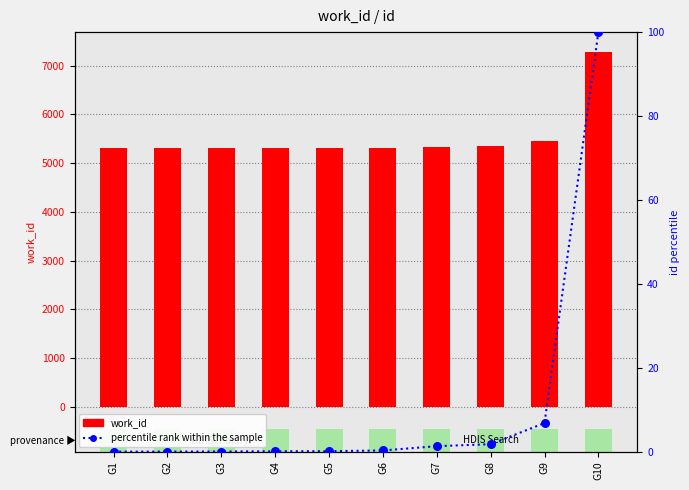

Which series has the largest total across all categories?

work_id